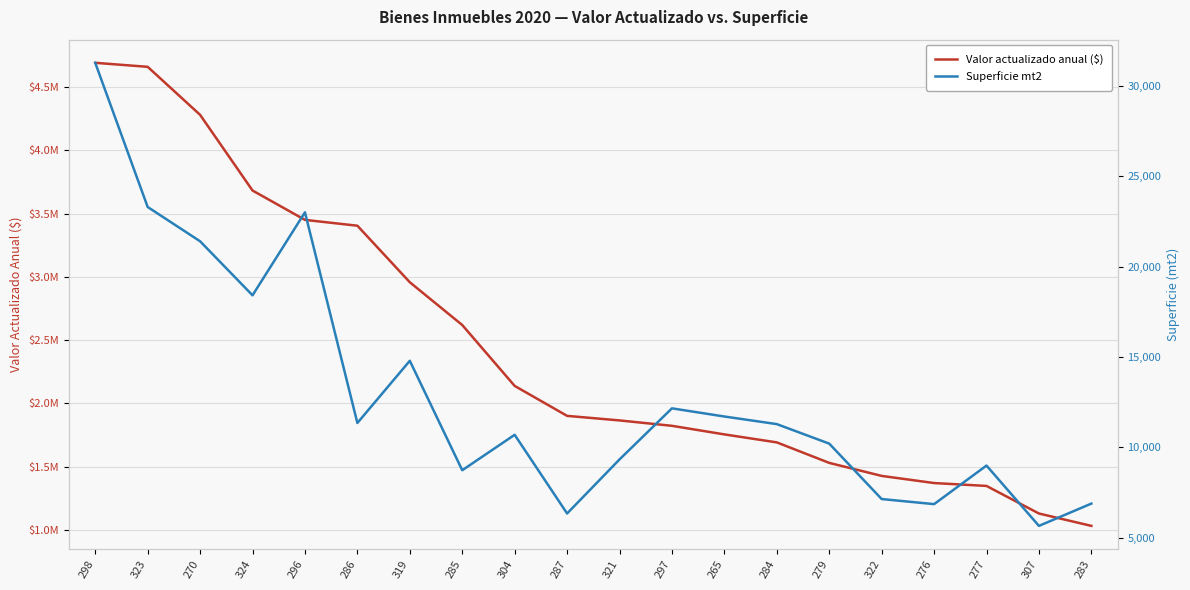

How many data points in Valor actualizado anual ($) are less than 1901994?

10